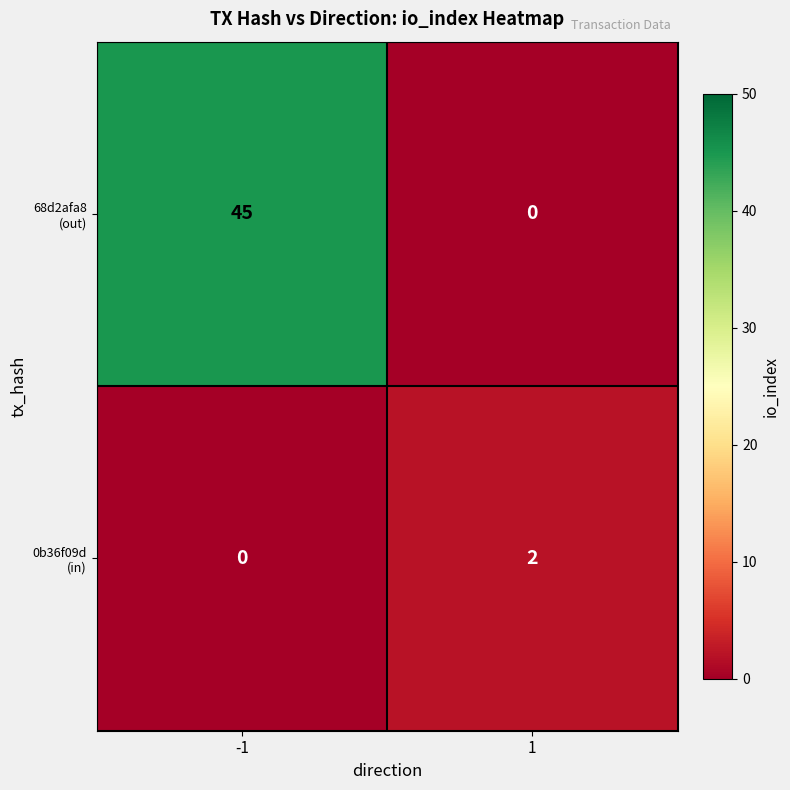

What is the difference between the highest and lowest values at -1?

45